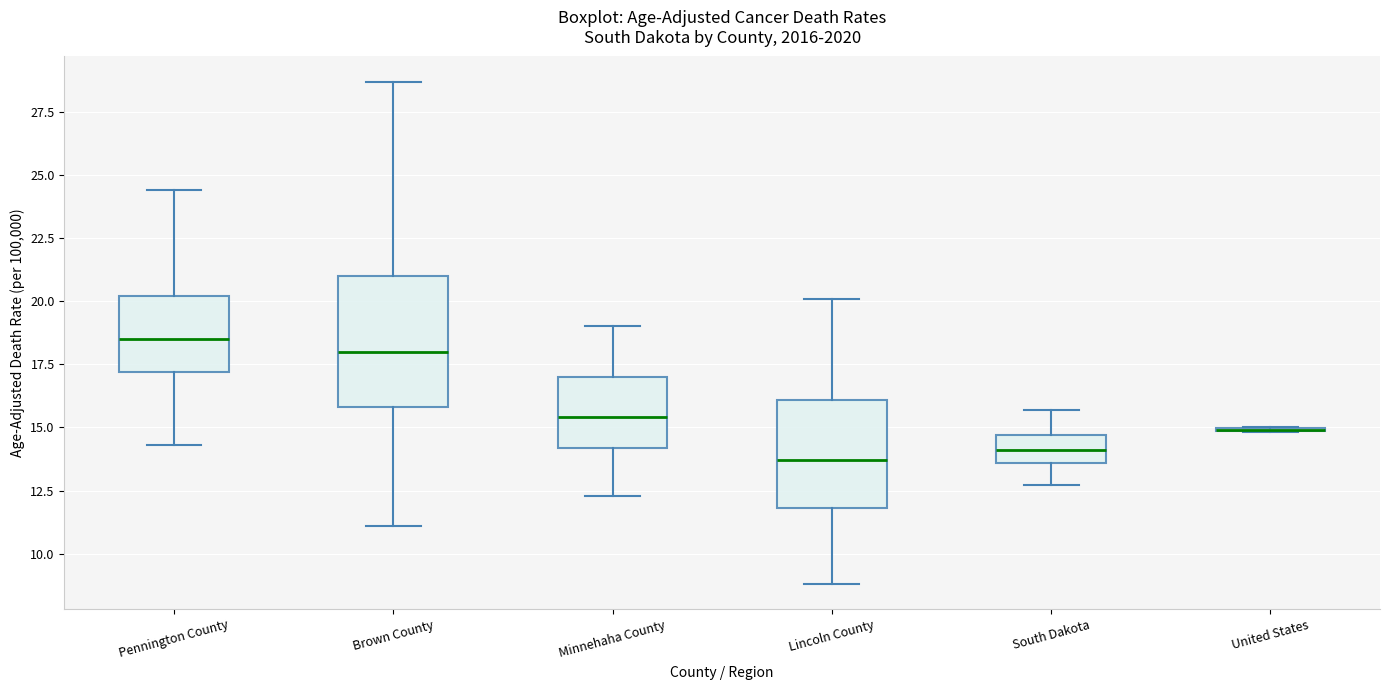

Reading left to right, transcribe this box plot: for each box, give where its median line is, the range the box spans, and where its two whiskers end, as read against the y-axis. The values are not printed on the chart, so give them approximately, as read against the axis.

Pennington County: median 18.5, box 17.0 to 20.0, whiskers 14.5 to 24.5
Brown County: median 18.0, box 16.0 to 21.0, whiskers 11.0 to 28.5
Minnehaha County: median 15.5, box 14.0 to 17.0, whiskers 12.5 to 19.0
Lincoln County: median 13.5, box 12.0 to 16.0, whiskers 9.0 to 20.0
South Dakota: median 14.0, box 13.5 to 14.5, whiskers 12.5 to 15.5
United States: box collapsed to a line at 15.0, whiskers 15.0 to 15.0